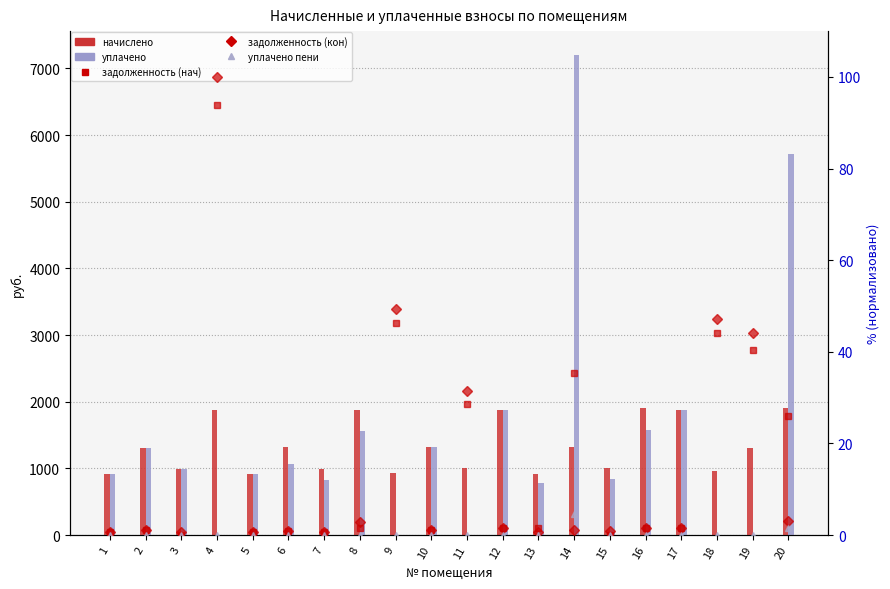

What is the greatest value displayed?

7198.9